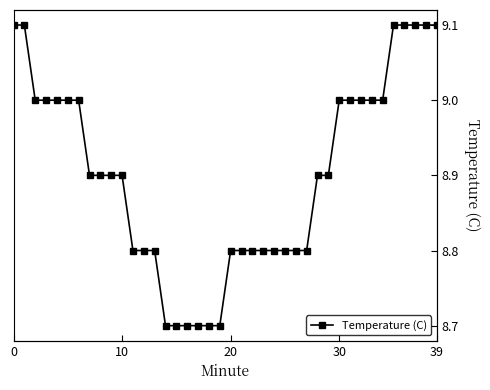

Between 9 and 29, which is larger?

9